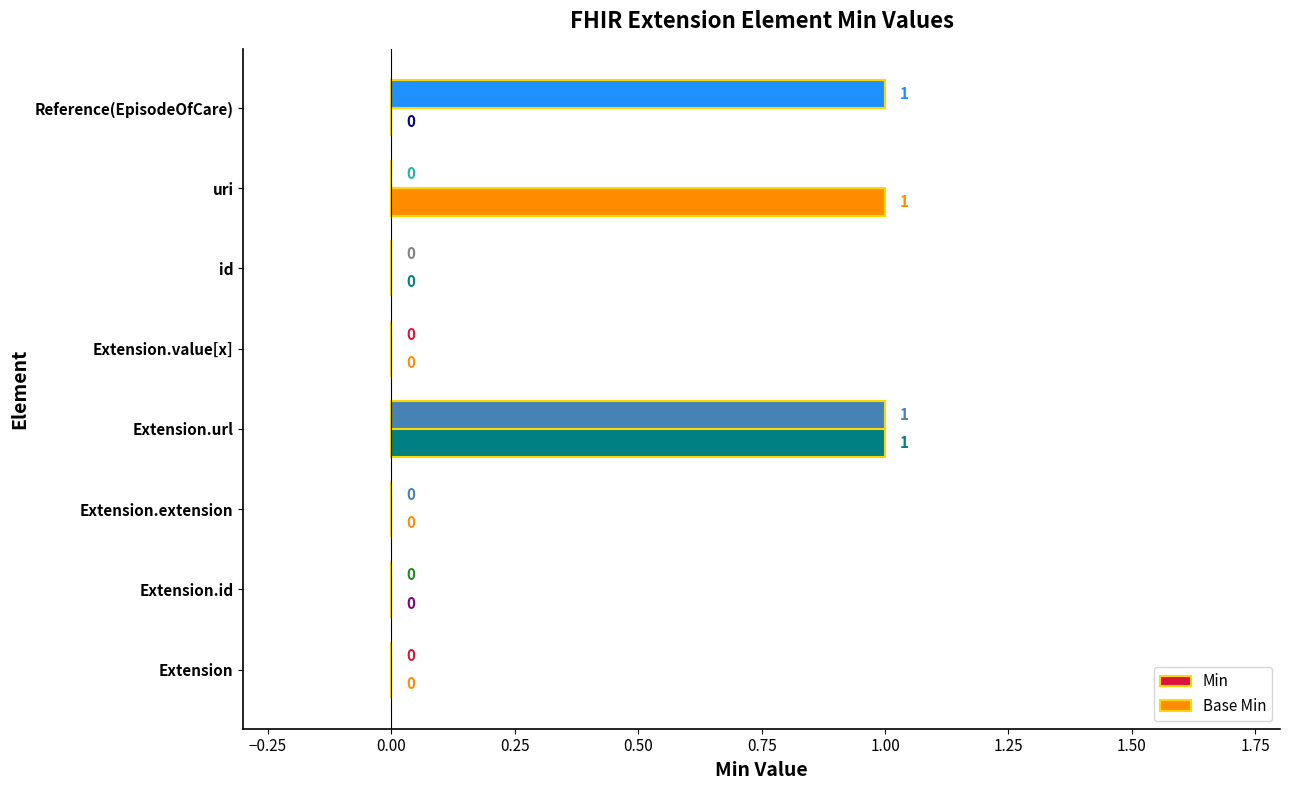

The Base Min series shows -1 at Extension.value[x]. True or false?

False